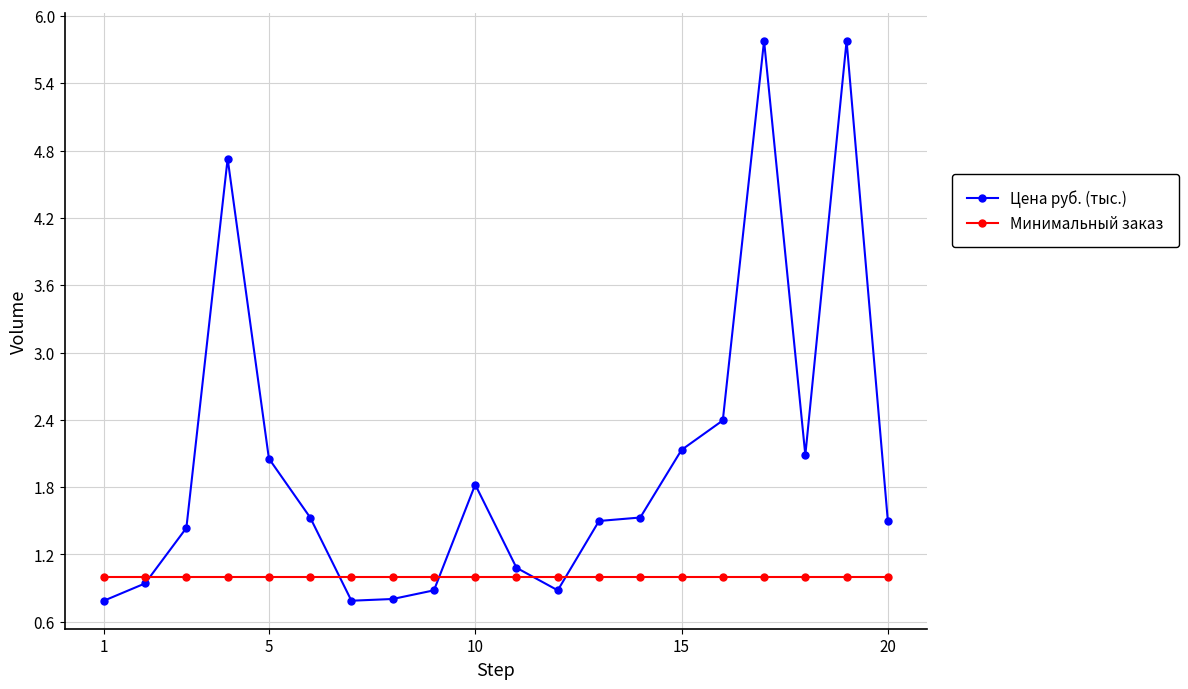

What is the minimum value for Минимальный заказ?

1.0